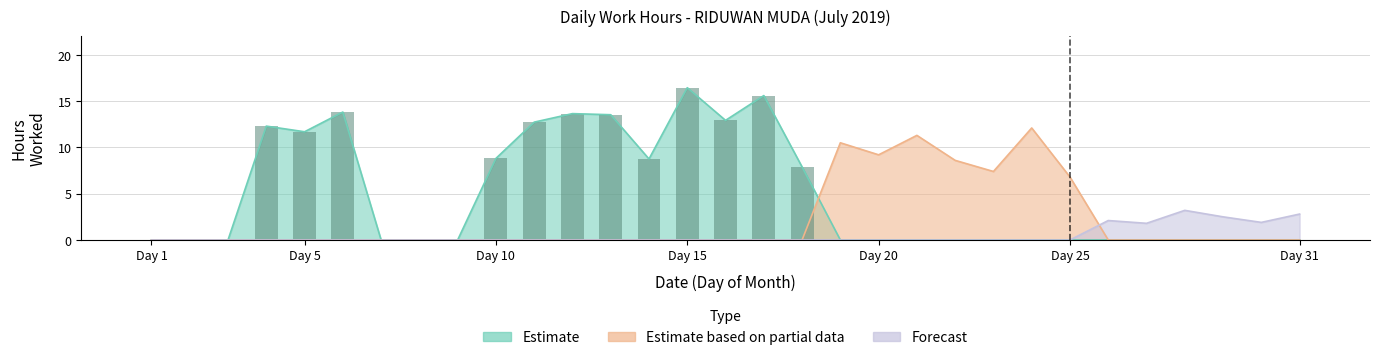

Does the chart contain any negative values?

No